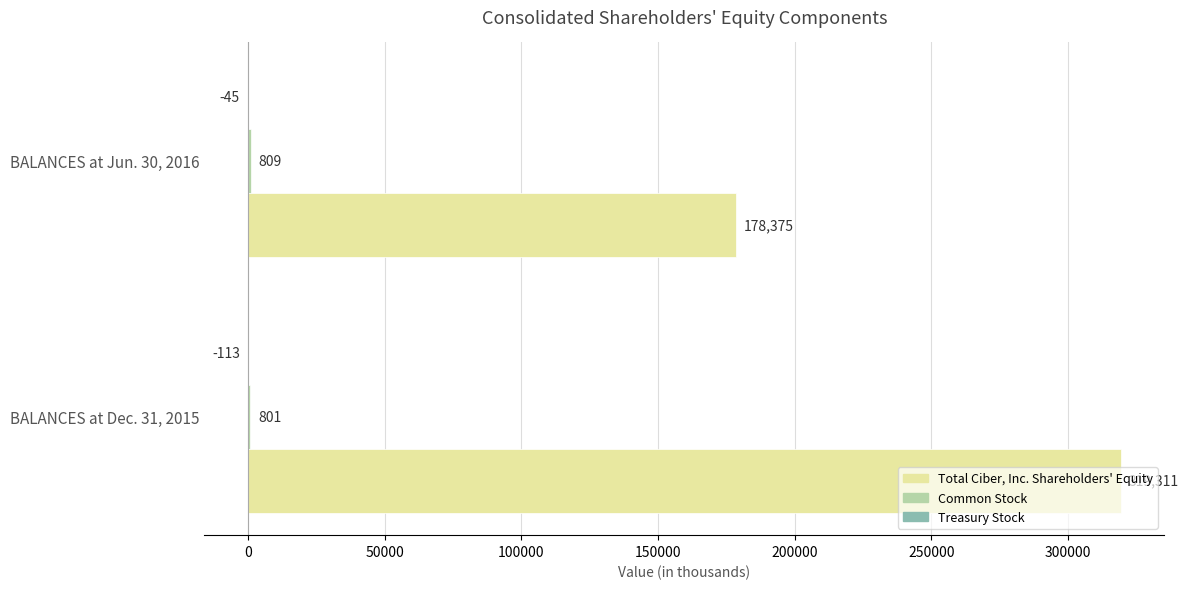

Read the Total Ciber, Inc. Shareholders' Equity value at BALANCES at Dec. 31, 2015, to the nearest 50.

319300